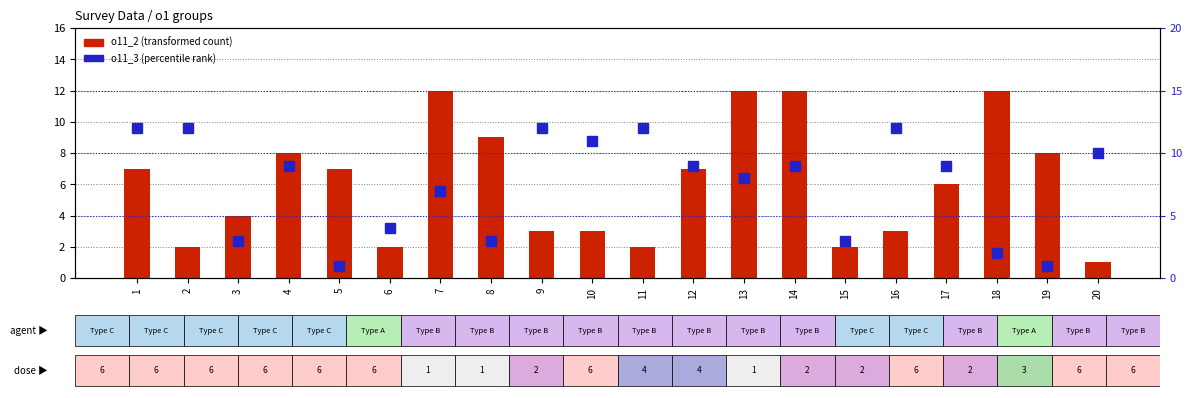

Reading left to right, transcribe all the data shown in this chart.

o11_2 (transformed count): 7	2	4	8	7	2	12	9	3	3	2	7	12	12	2	3	6	12	8	1
o11_3 (percentile rank): 12	12	3	9	1	4	7	3	12	11	12	9	8	9	3	12	9	2	1	10